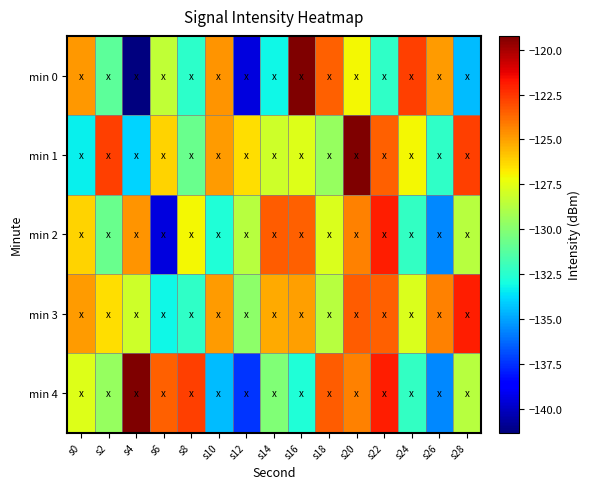

Which has a higher value, s8 or s28?

s8